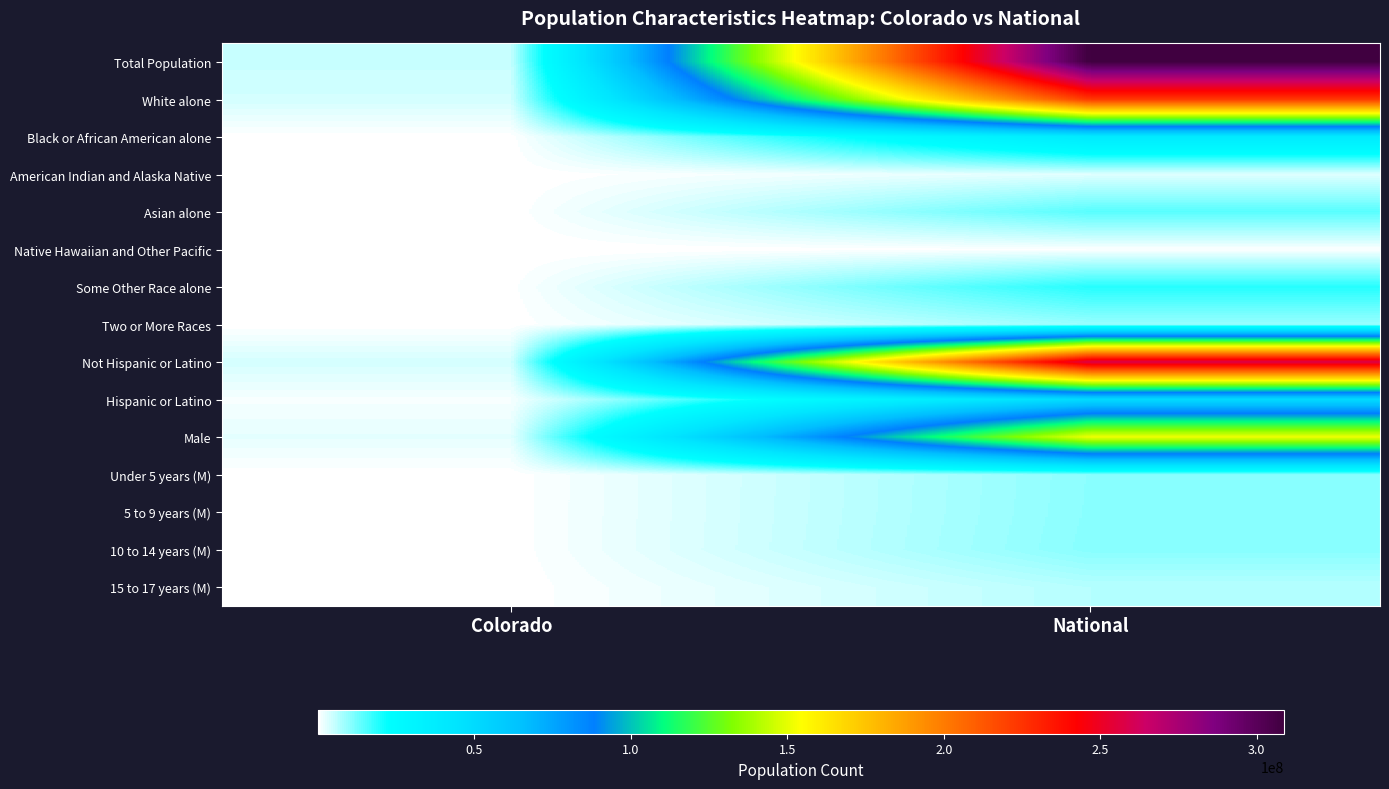

Rank the series at National from lowest to highest value.

Native Hawaiian and Other Pacific, American Indian and Alaska Native, 15 to 17 years (M), Two or More Races, Under 5 years (M), 5 to 9 years (M), 10 to 14 years (M), Asian alone, Some Other Race alone, Black or African American alone, Hispanic or Latino, Male, White alone, Not Hispanic or Latino, Total Population